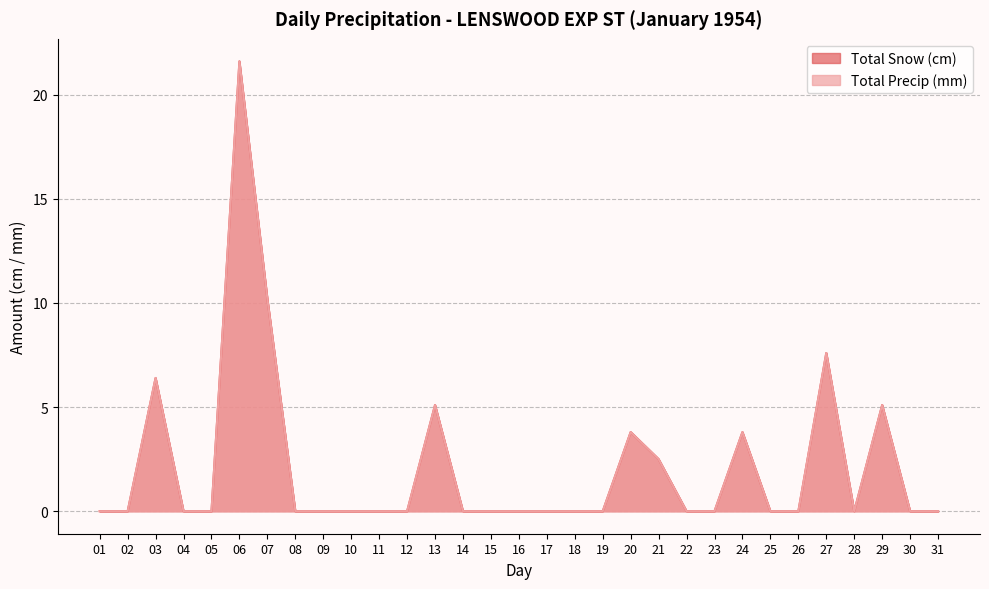

Does the chart display data point markers on the line(s)?

No